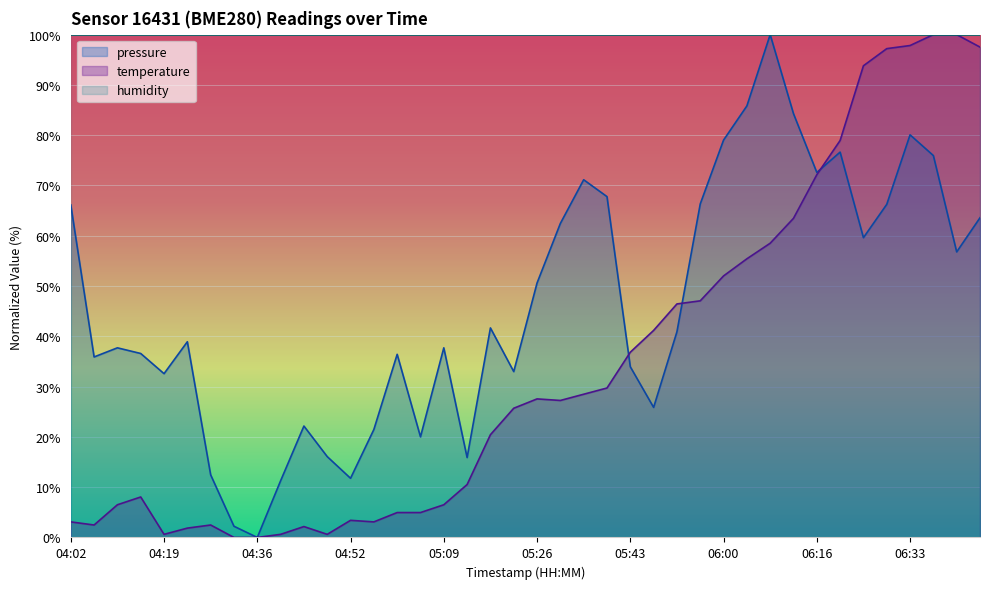

What is the total value across all series at 06:08?

158.5